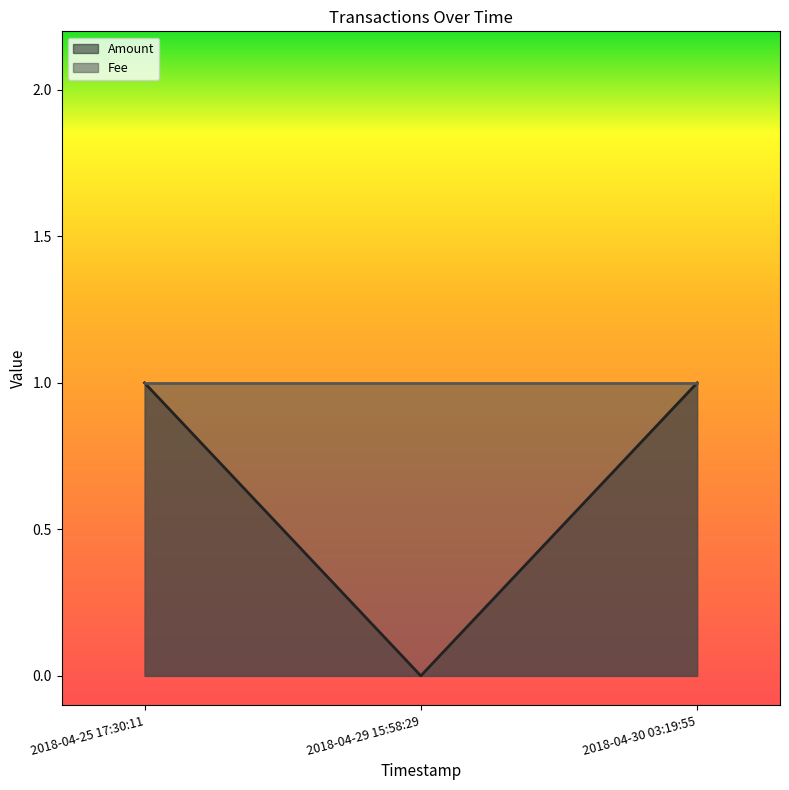

Rank the categories by value from highest to lowest.

2018-04-25 17:30:11, 2018-04-30 03:19:55, 2018-04-29 15:58:29